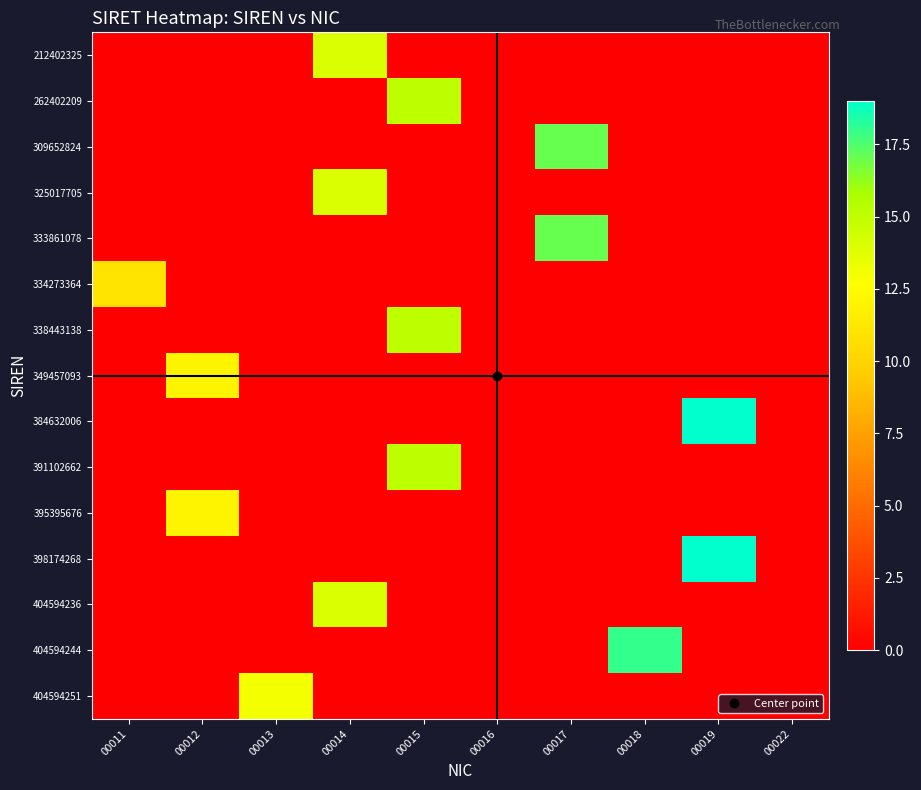

Which series has the largest range (max minus min)?

384632006